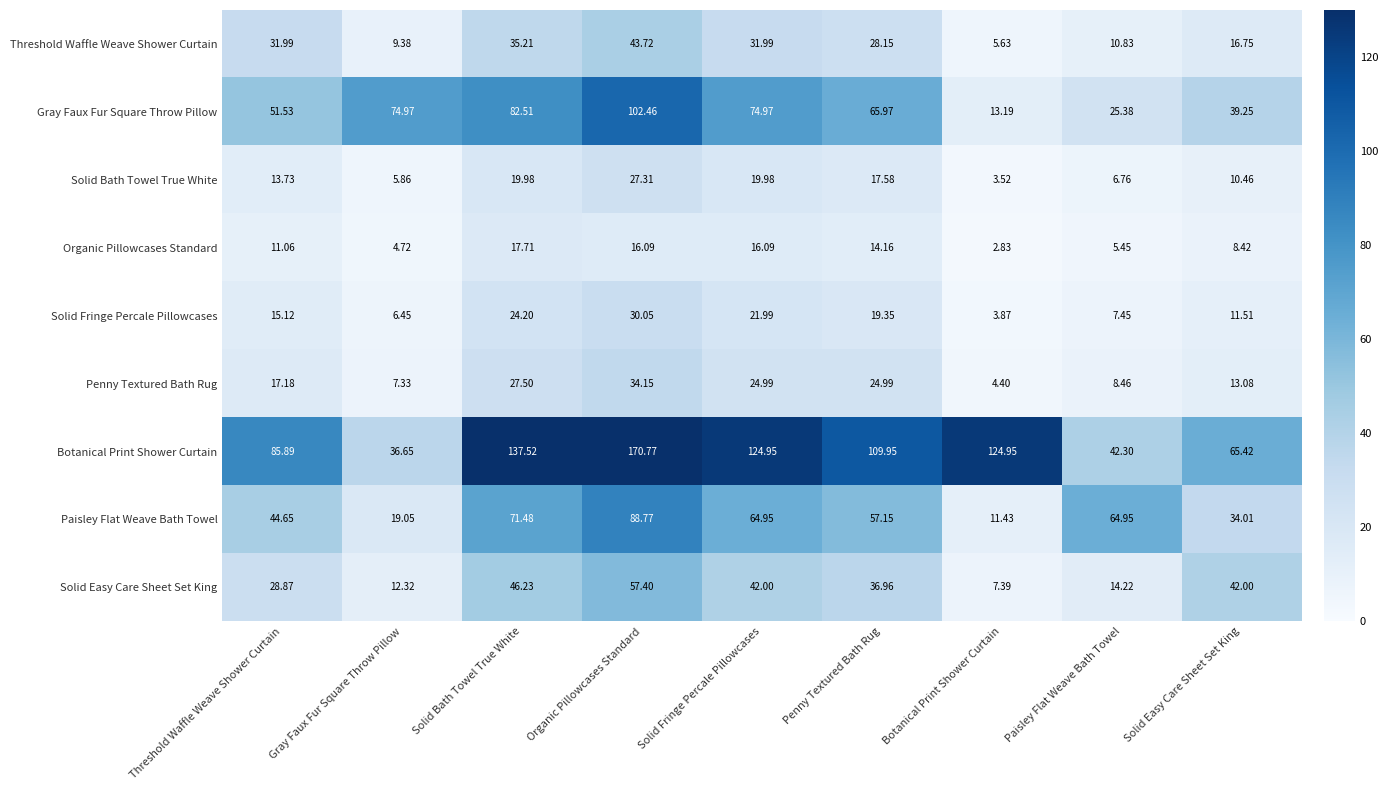

Which series has the largest total across all categories?

Botanical Print Shower Curtain